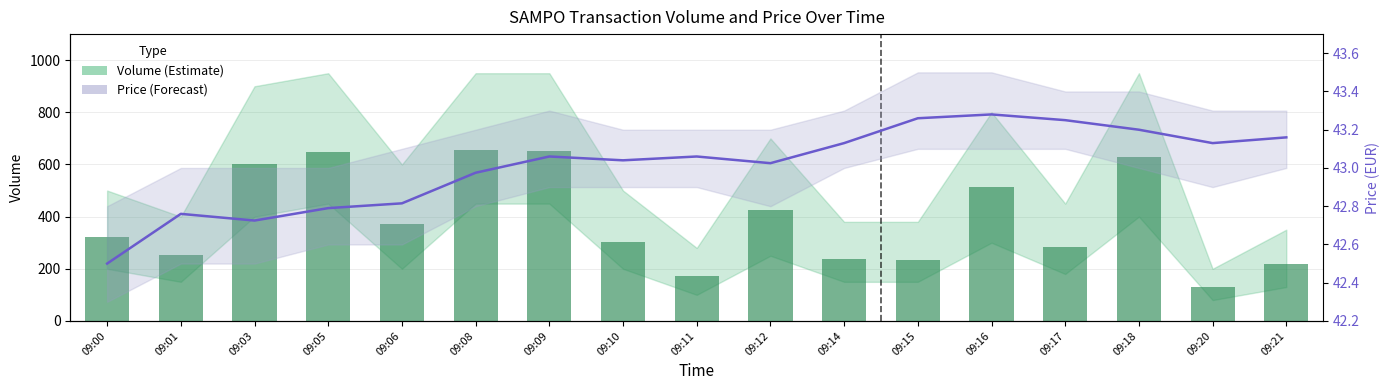

Reading right to left, what are all the values shown in this chart?

Volume: 09:21=220.0	09:20=129.0	09:18=629.0	09:17=285.0	09:16=514.0	09:15=233.0	09:14=237.0	09:12=425.0	09:11=171.0	09:10=302.0	09:09=652.0	09:08=656.0	09:06=370.0	09:05=649.0	09:03=601.0	09:01=254.0	09:00=323.0
Price: 09:21=43.2	09:20=43.1	09:18=43.2	09:17=43.2	09:16=43.3	09:15=43.3	09:14=43.1	09:12=43.0	09:11=43.1	09:10=43.0	09:09=43.1	09:08=43.0	09:06=42.8	09:05=42.8	09:03=42.7	09:01=42.8	09:00=42.5